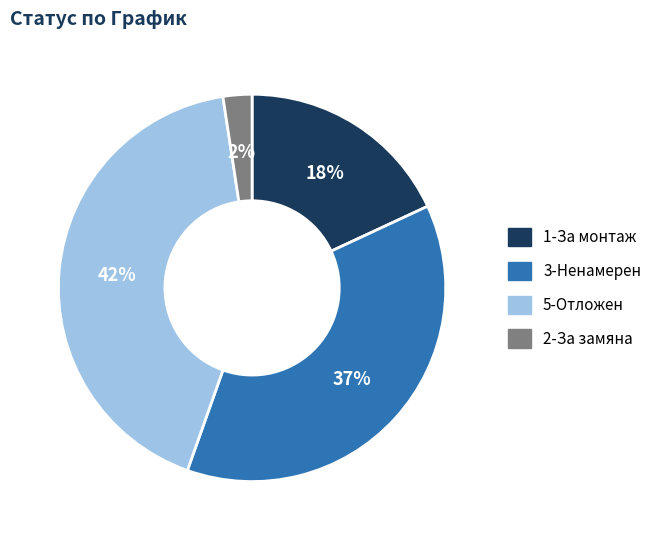

Do 3-Ненамерен and 1-За монтаж together represent more than half of the pie?

Yes